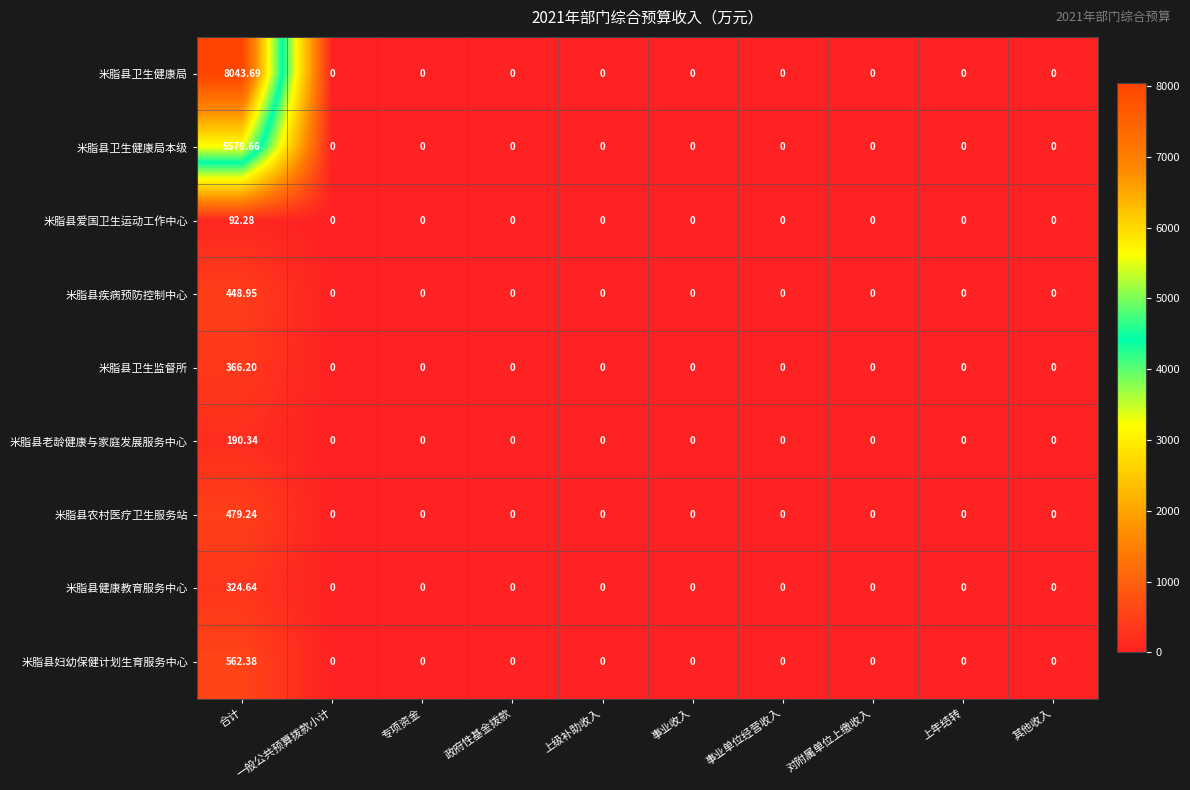

At which category is the sum across all series the highest?

合计